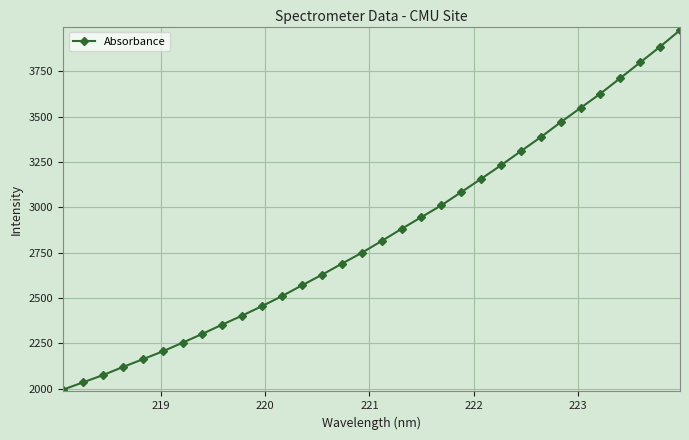

What is the value of the 8th point from the left?

2302.7